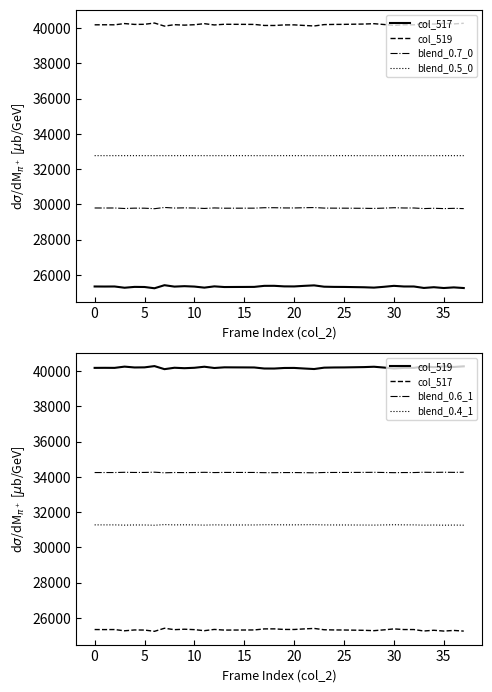

The col_519 series shows 40197.0 at 35. True or false?

True